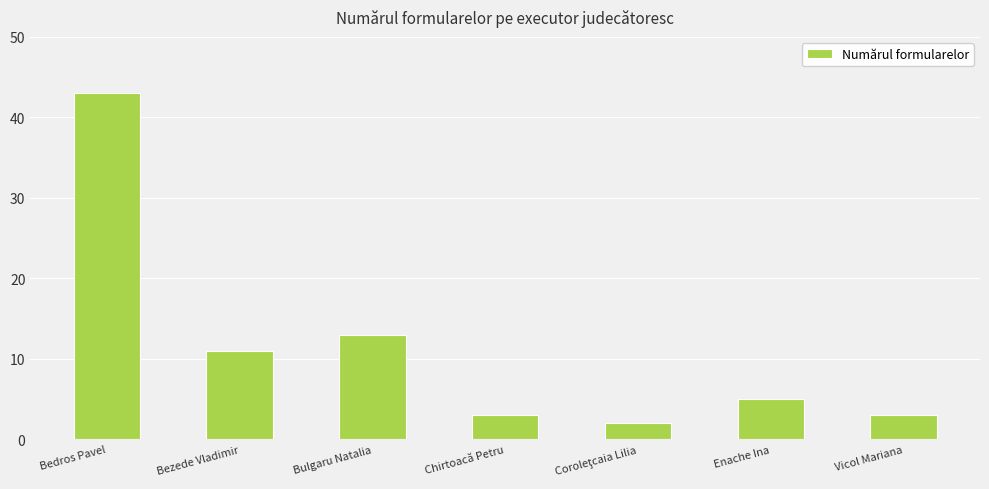

Reading left to right, list all the values displayed in this chart.

43	11	13	3	2	5	3